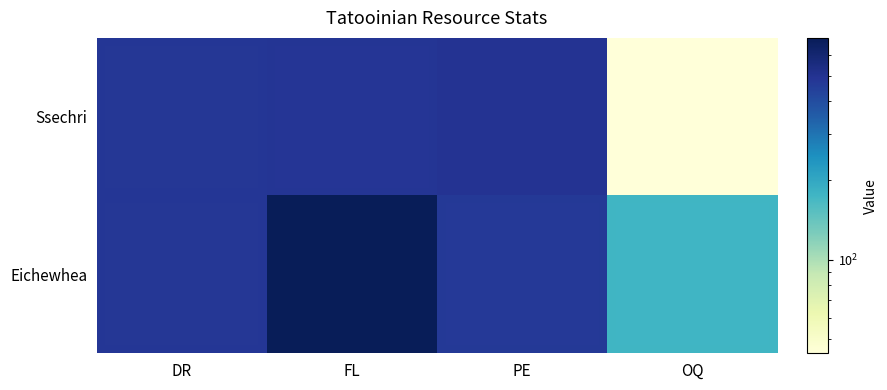

At how many categories does at least one series exceed 597?

1